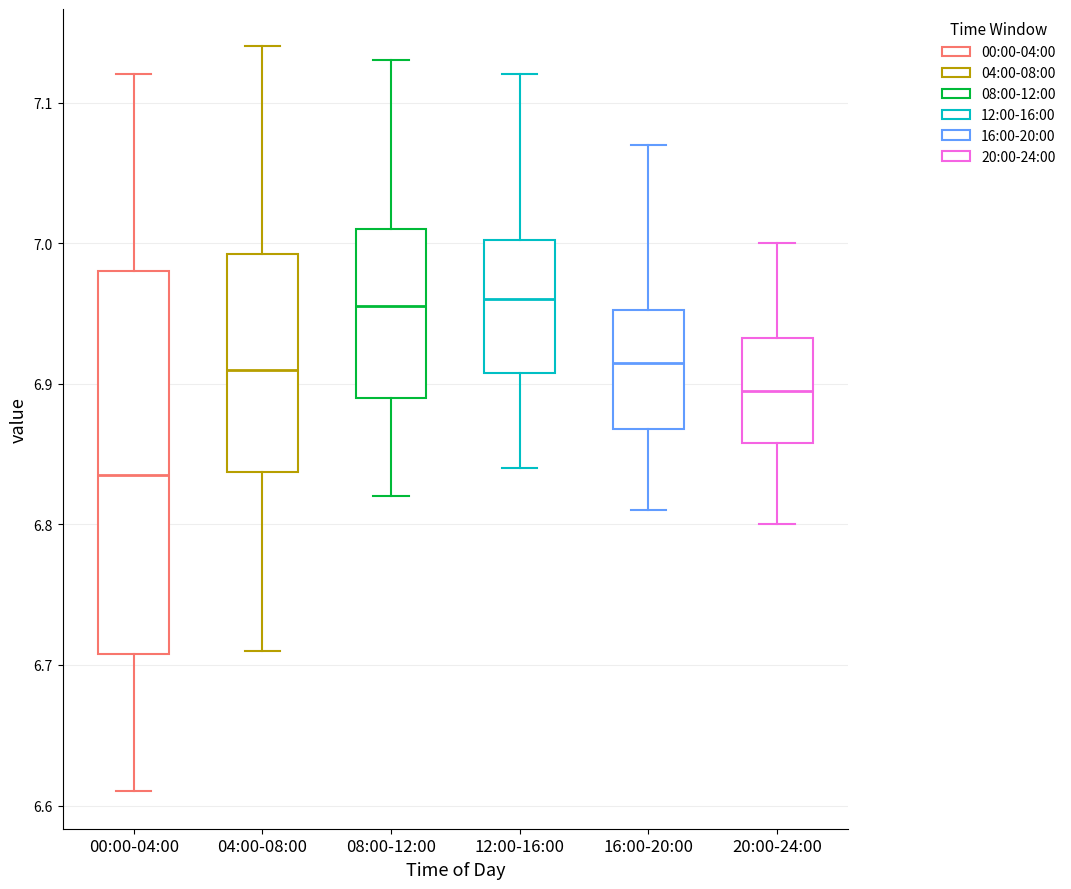

Comparing the boxes themselves (not the whiskers), which one is the tallest?

00:00-04:00